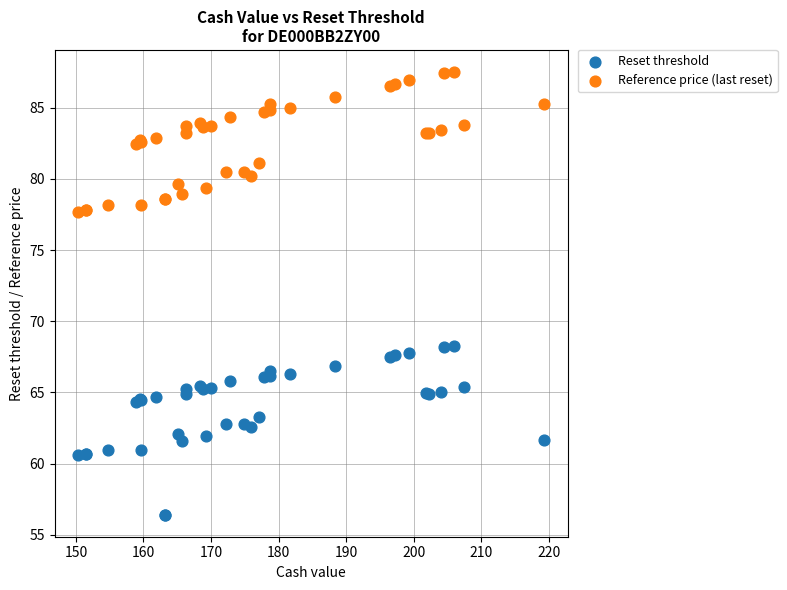

Which series reaches the maximum Y coordinate?

Reference price (last reset)